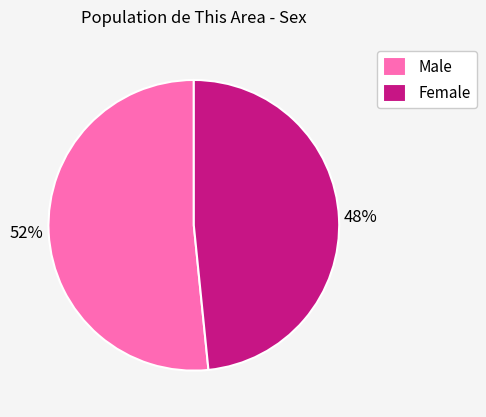

Which slice is the largest?

Male